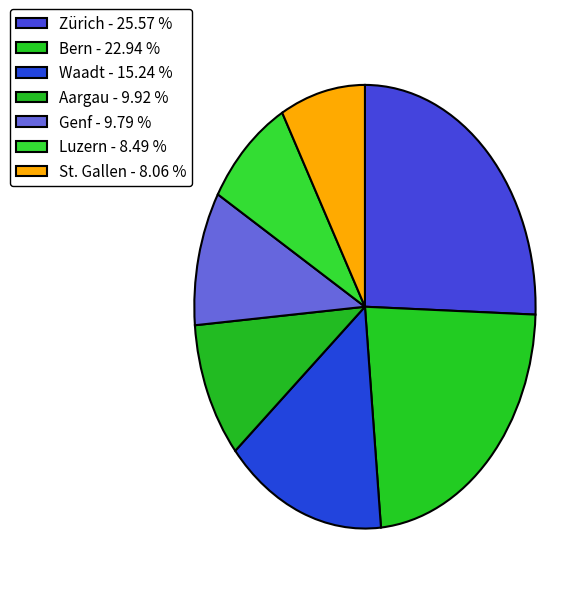

How many slices are in this pie chart?

7